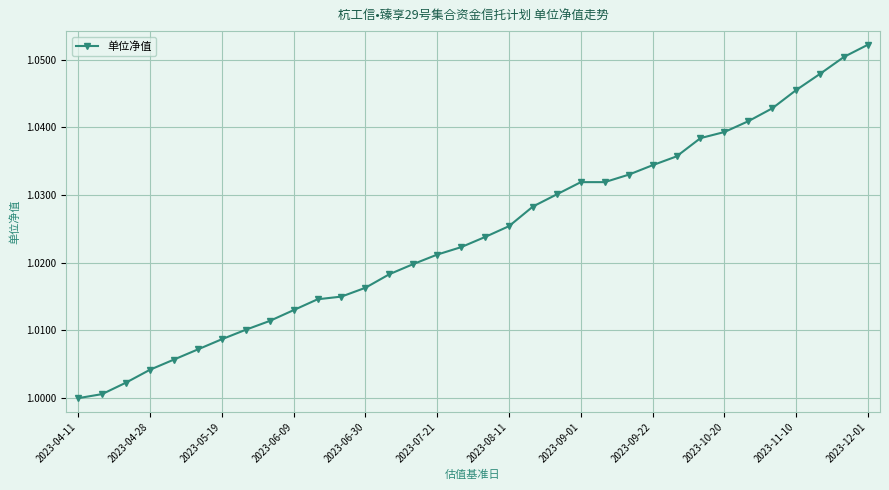

What is the sum of all values?

34.8